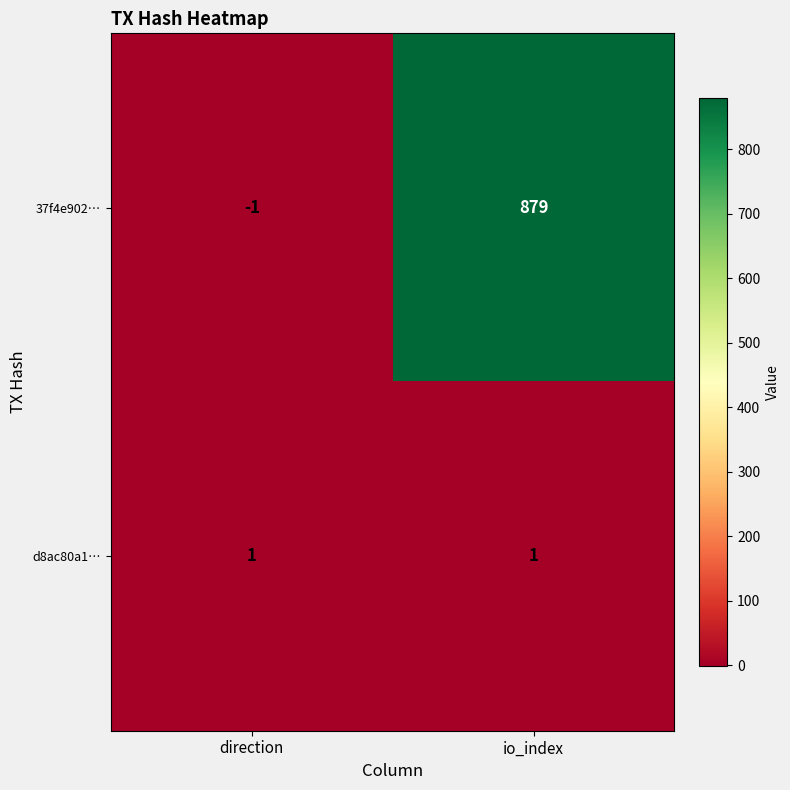

At which label does 37f4e902… reach its minimum?

direction